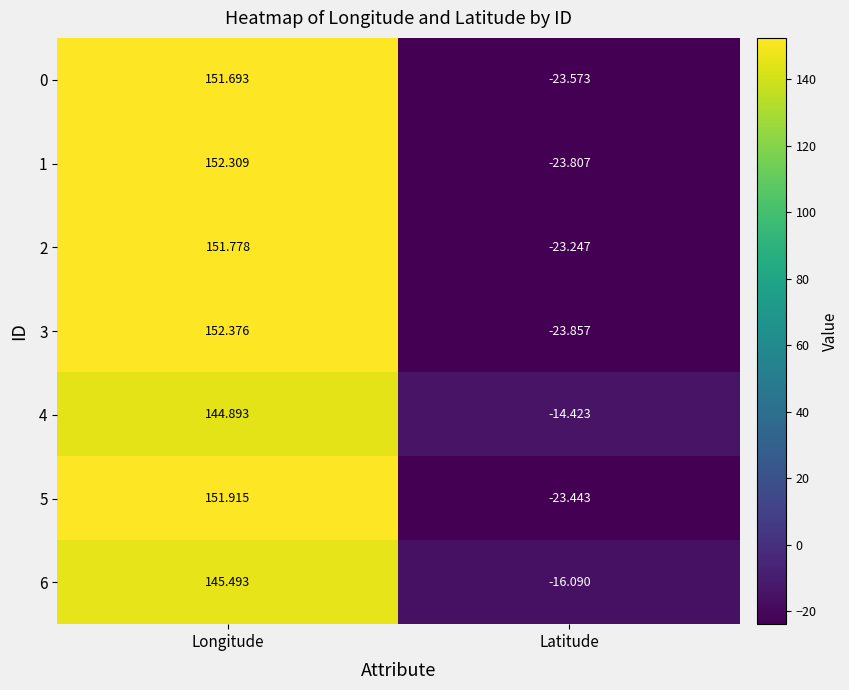

Which category has the highest value across all series?

Longitude